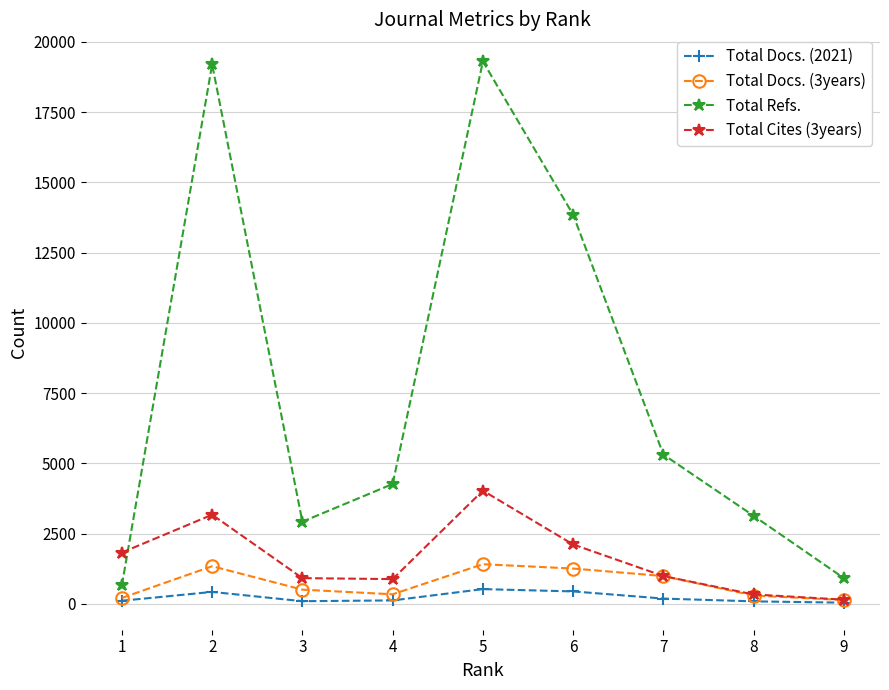

Which series has the largest range (max minus min)?

Total Refs.